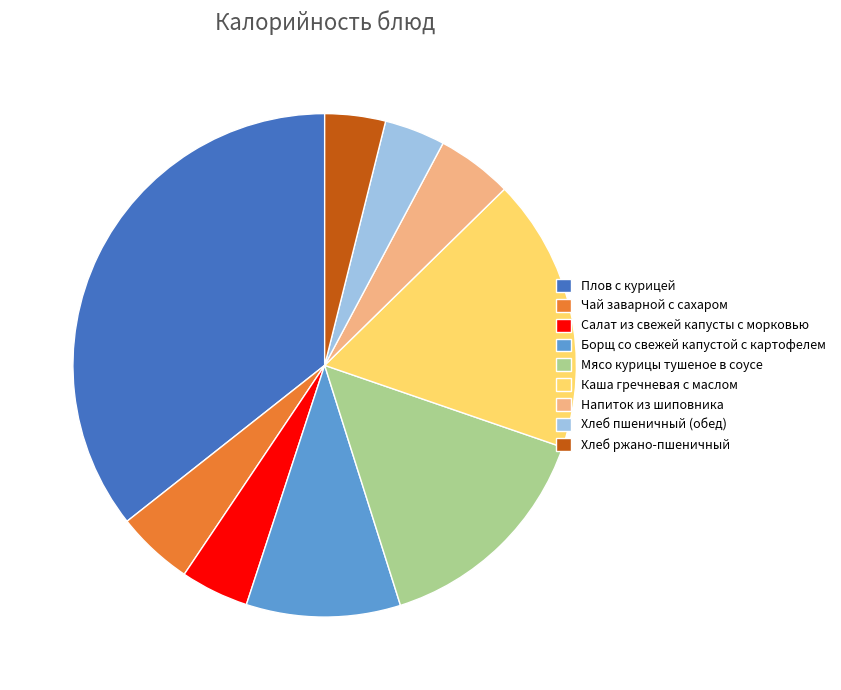

Does any single category account for the majority?

No